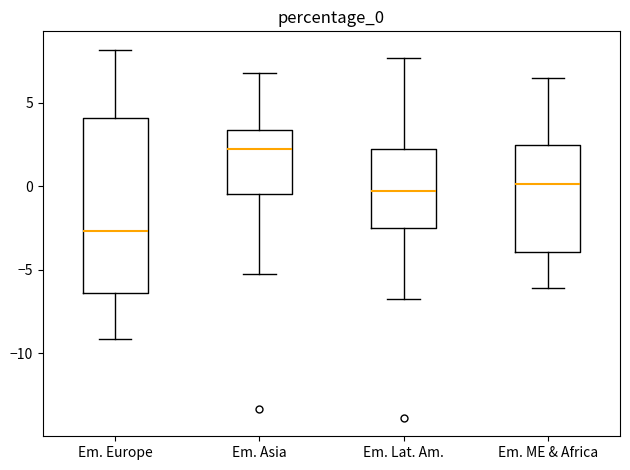

Which box has the highest median line?

Em. Asia